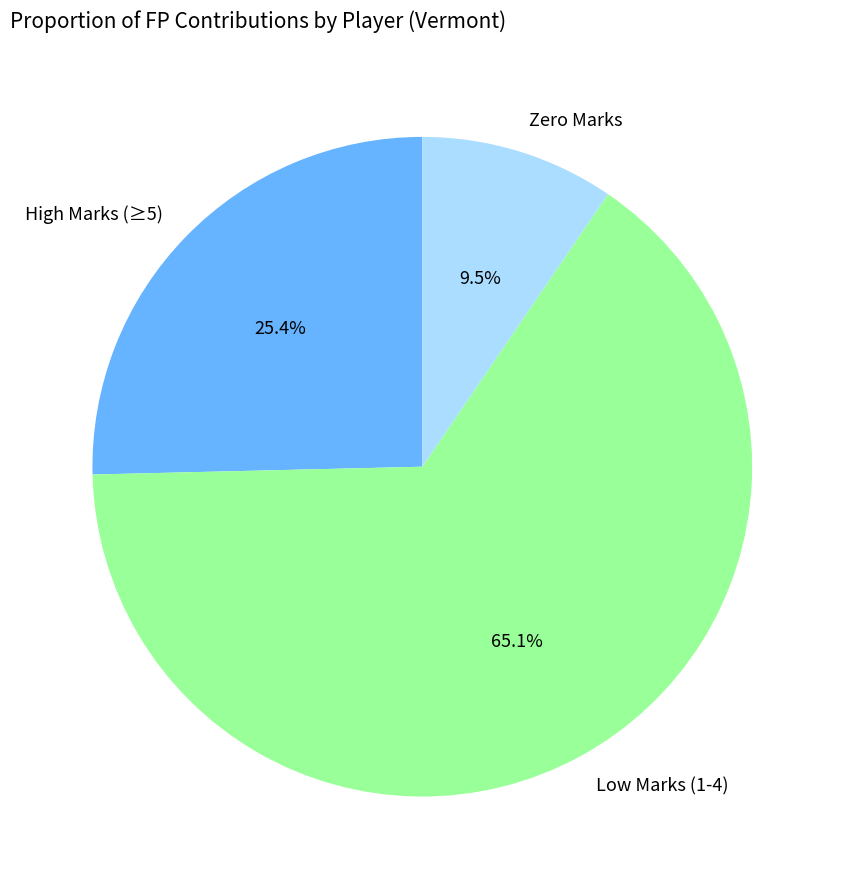

What percentage do Zero Marks and High Marks (≥5) together represent?

34.9%